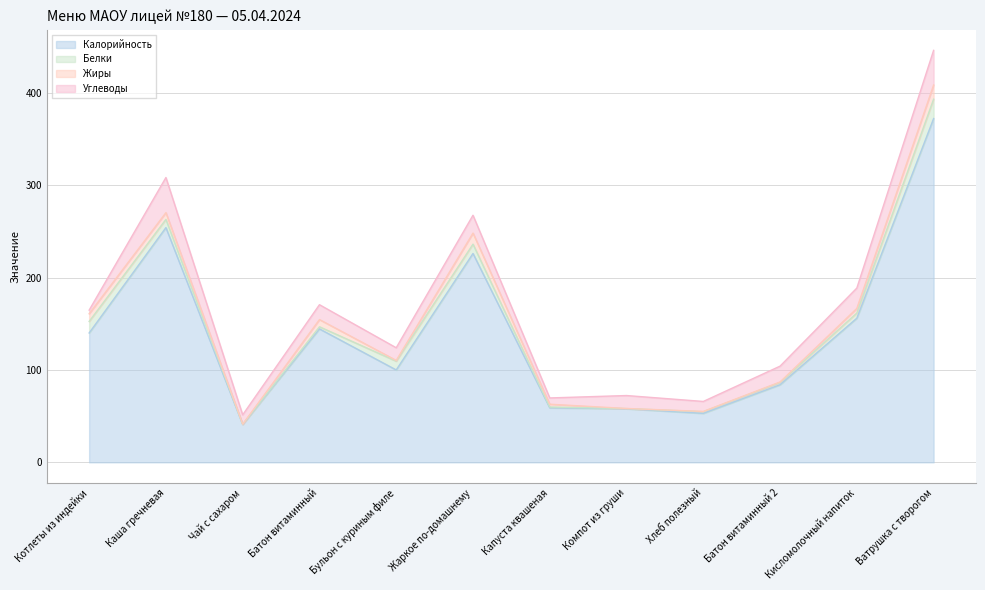

What is the label of the 3rd point from the right?

Батон витаминный 2